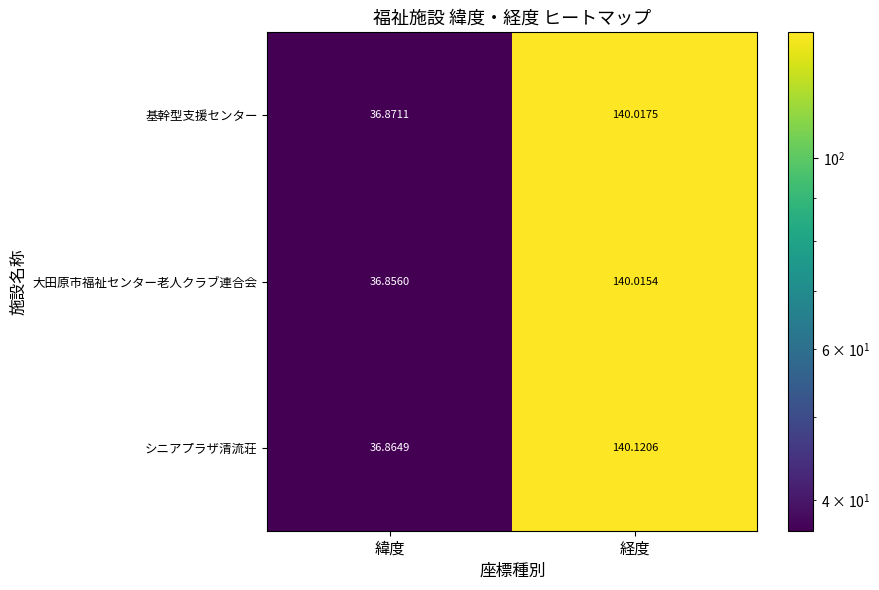

At how many categories does at least one series exceed 139?

1